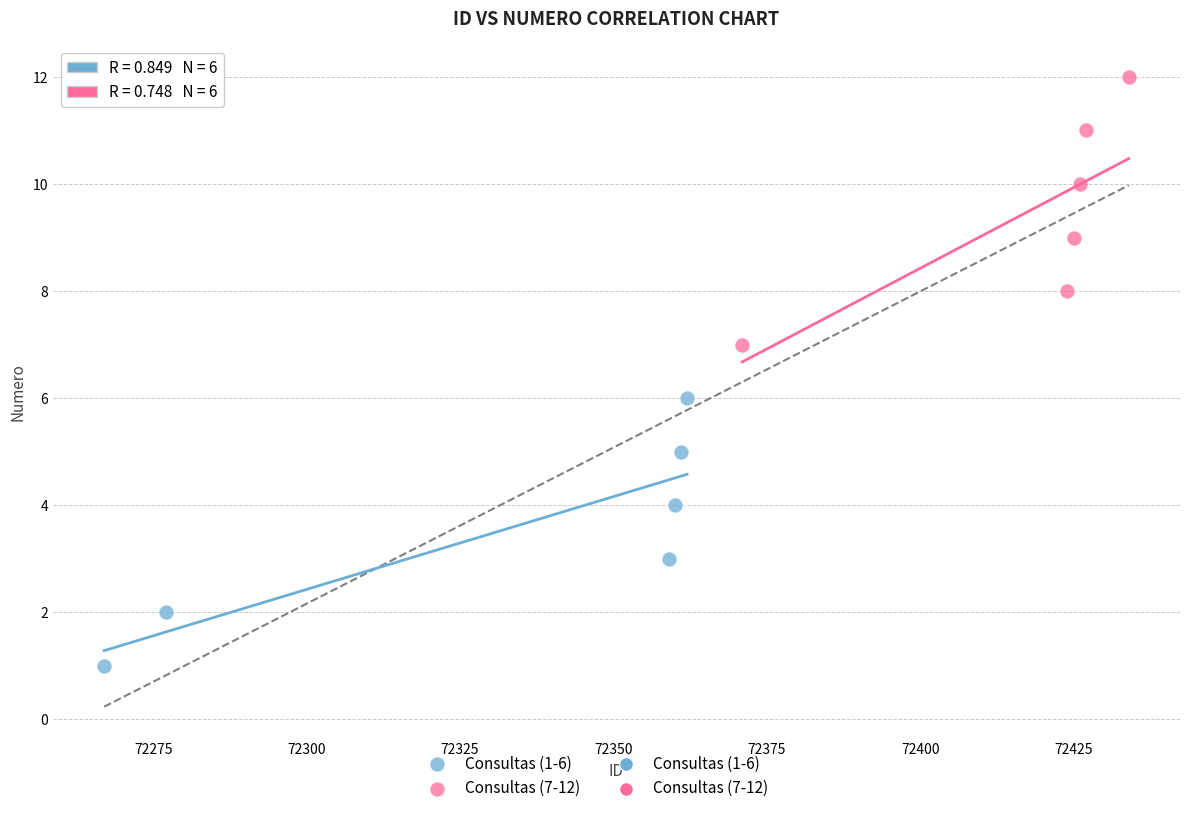

Which series reaches the maximum Y coordinate?

Consultas (7-12)